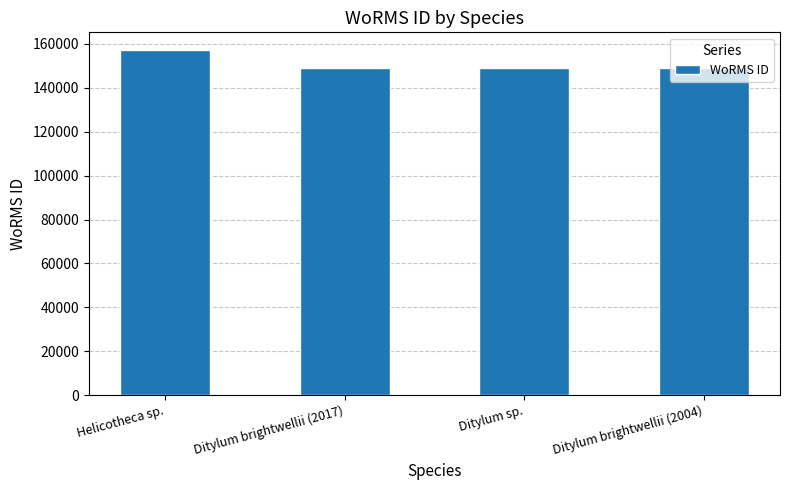

What is the difference between the values at Helicotheca sp. and Ditylum brightwellii (2004)?

8415